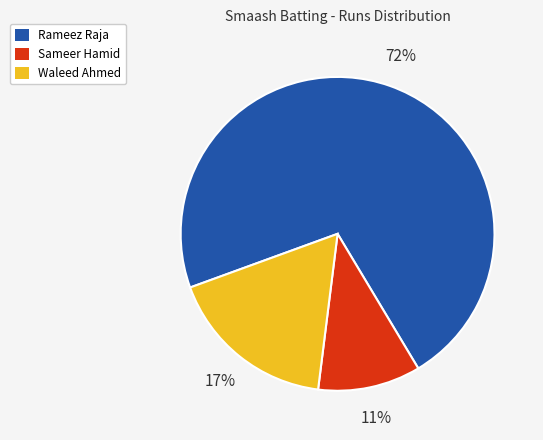

Rank the categories by value from lowest to highest.

Sameer Hamid, Waleed Ahmed, Rameez Raja